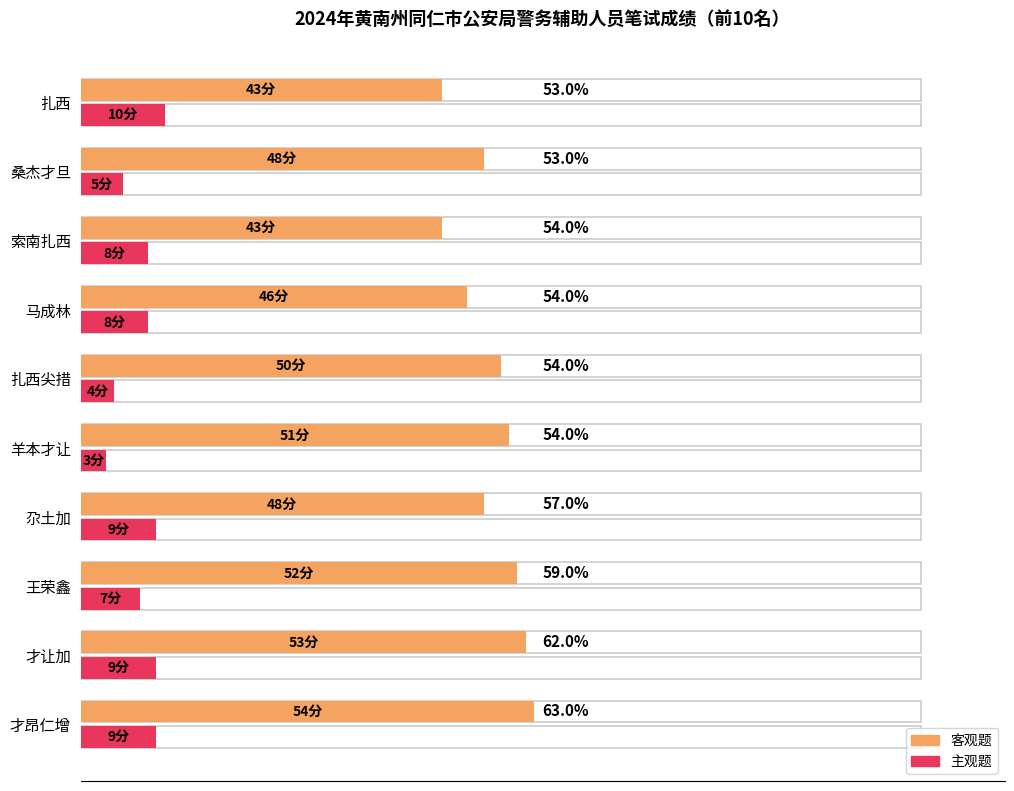

List the series in order of their peak value, highest first.

客观题, 主观题